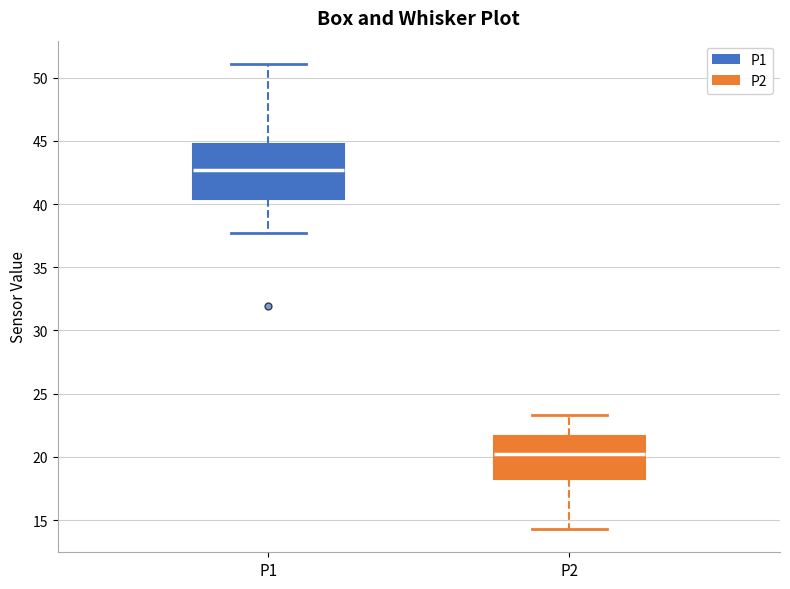

Reading left to right, transcribe this box plot: for each box, give where its median line is, the range the box spans, and where its two whiskers end, as read against the y-axis. The values are not printed on the chart, so give them approximately, as read against the axis.

P1: median 42.5, box 40.5 to 44.5, whiskers 37.5 to 51.0
P2: median 20.5, box 18.5 to 21.5, whiskers 14.5 to 23.5